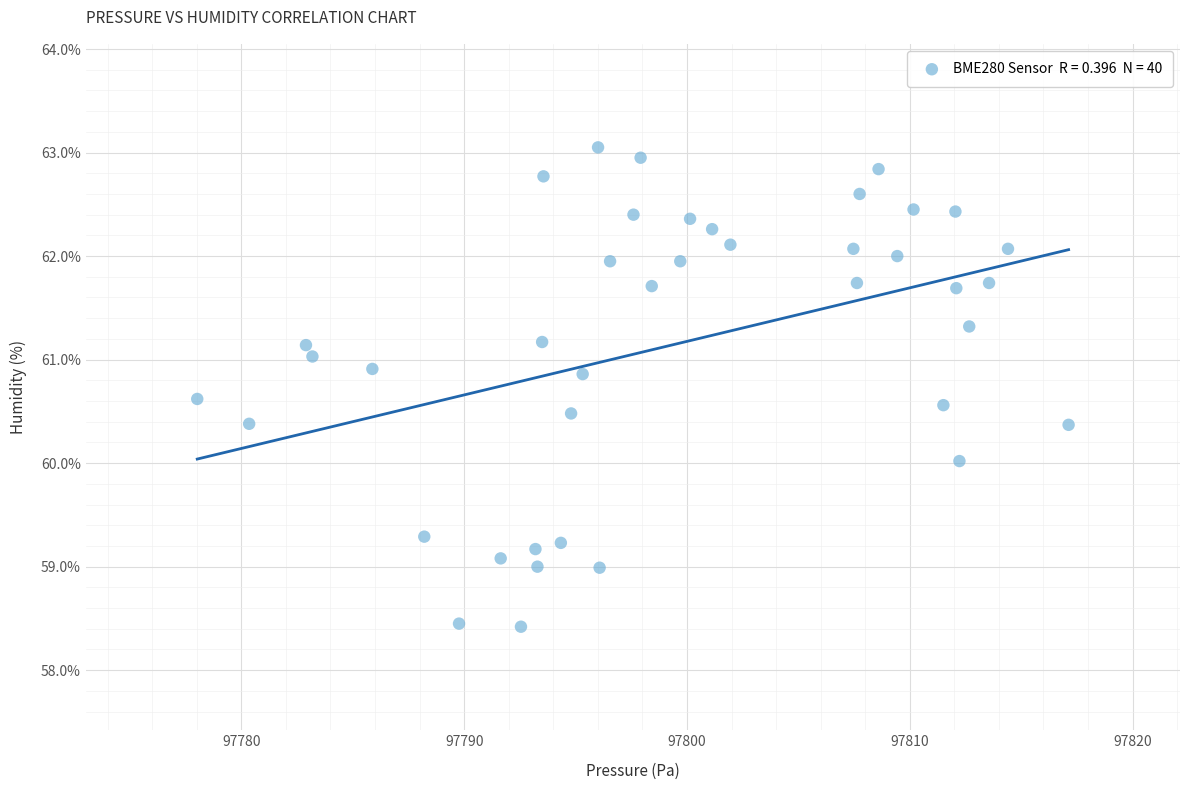

What is the range of X values (max minus min)?

39.1